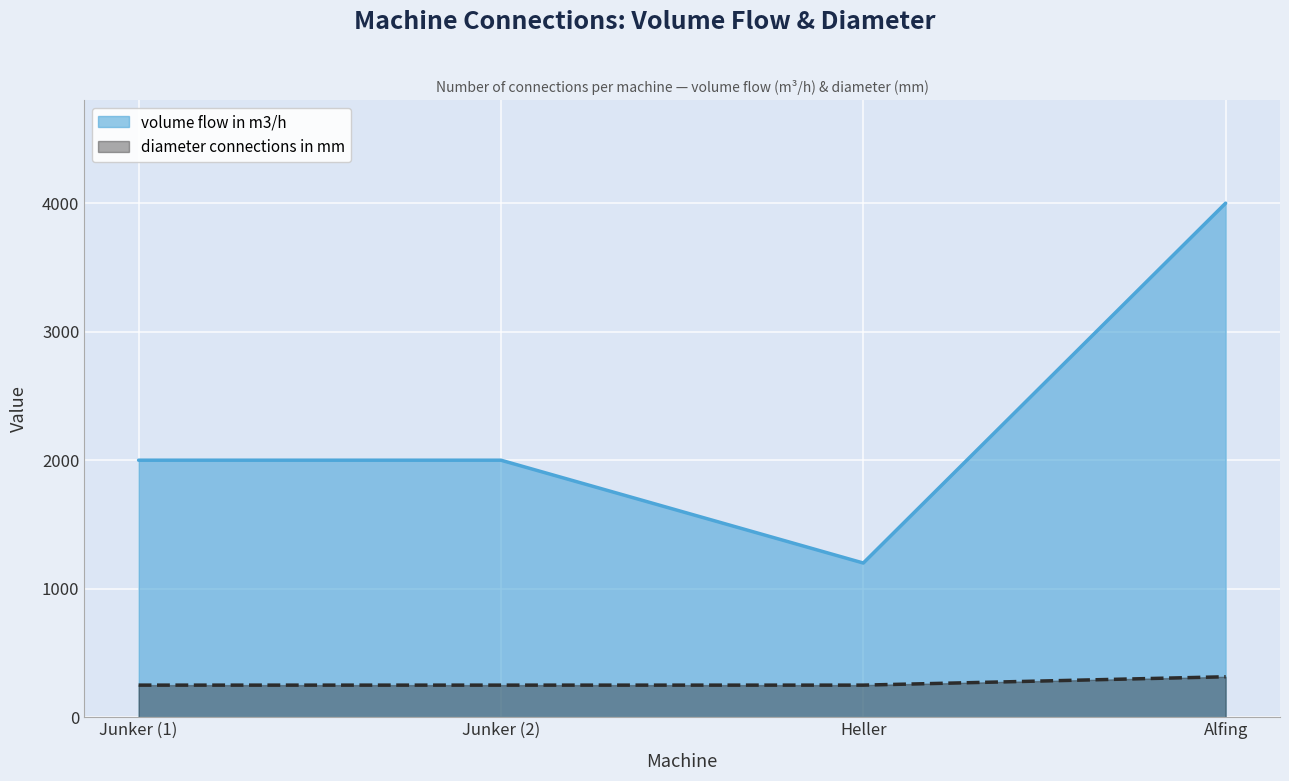

Does the chart display data point markers on the line(s)?

No